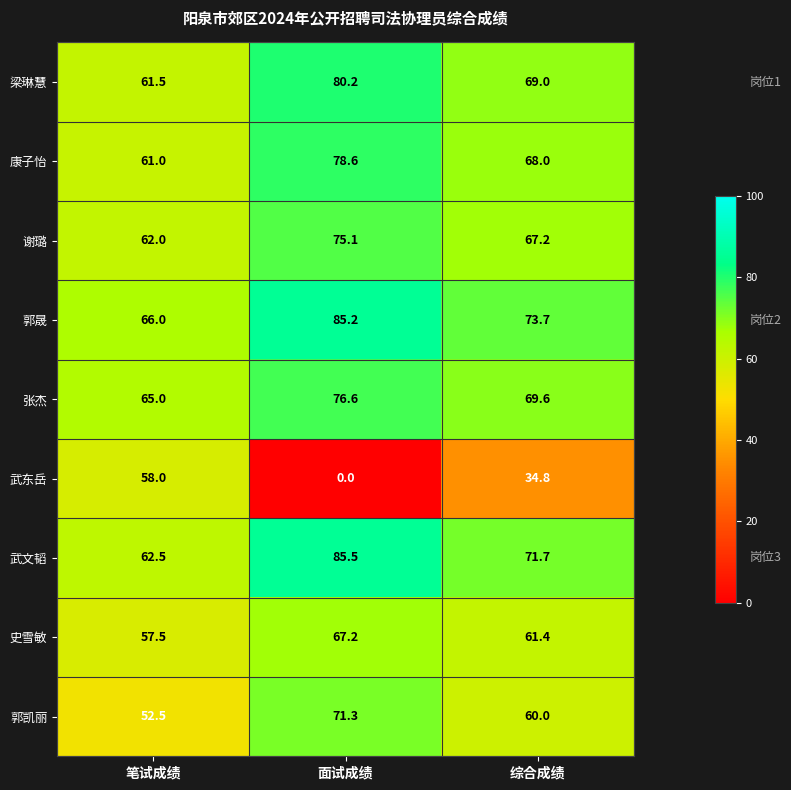

What is the total value across all series at 综合成绩?

575.4